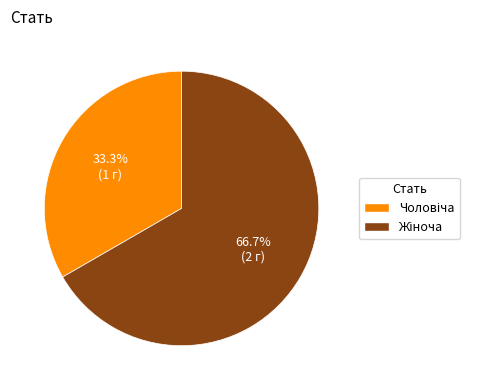

Is there any slice that represents more than half of the pie?

Yes